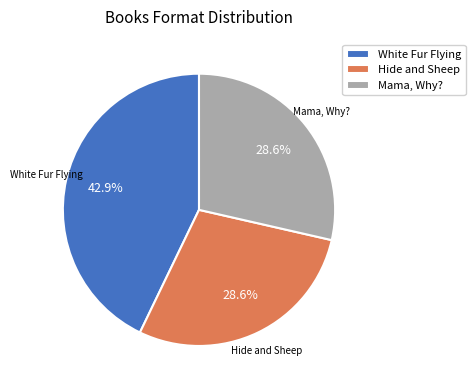

How many slices are in this pie chart?

3